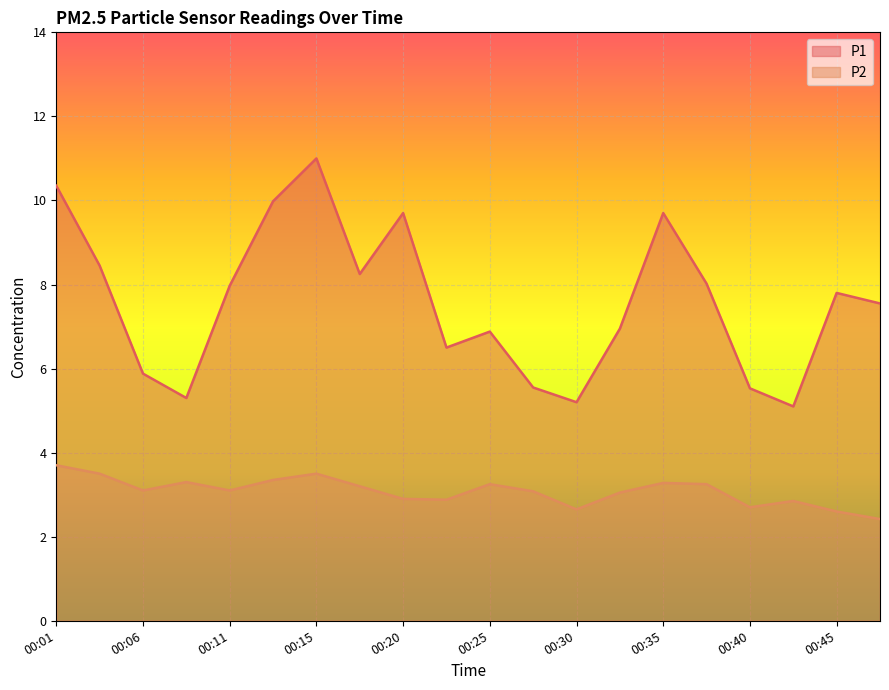

Is the value of P2 at 00:23 greater than the value of P1 at 00:18?

No